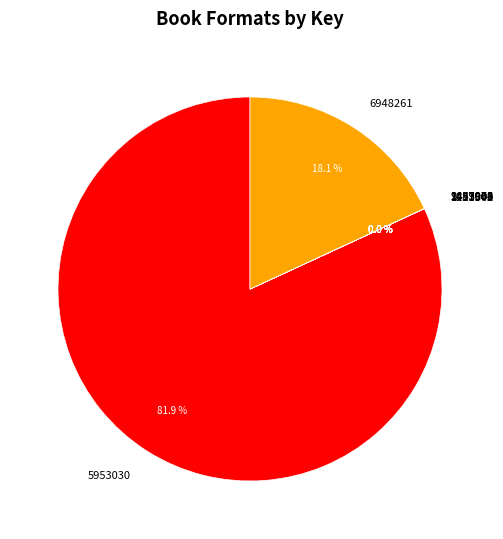

Combined, do 5953030 and 6948261 account for over 50%?

Yes